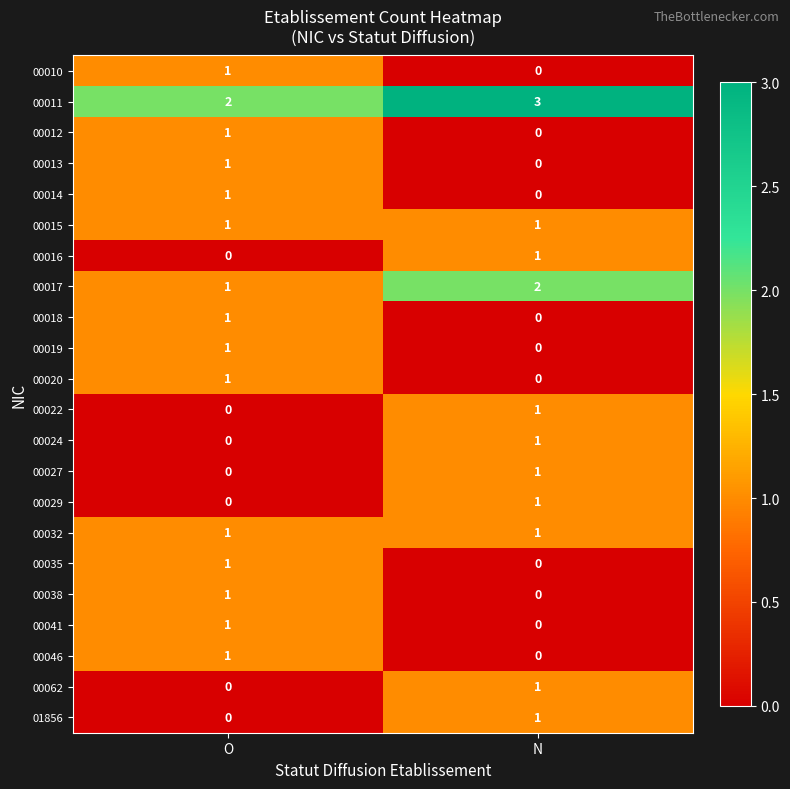

List the labels in order of 00011 value, smallest first.

O, N